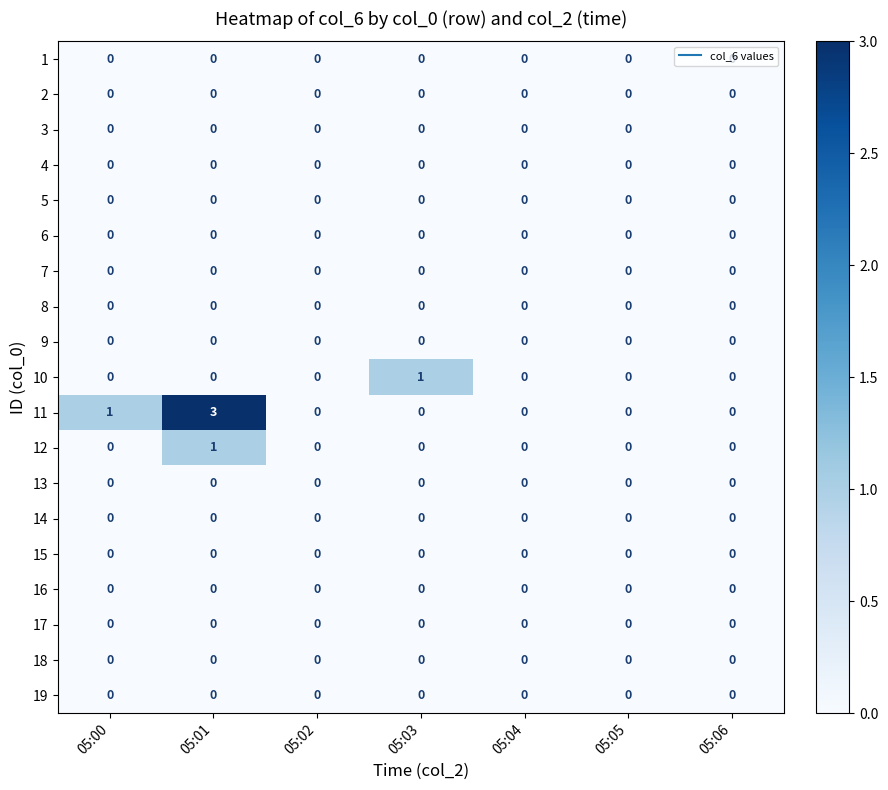

Which series has the widest spread of values?

11